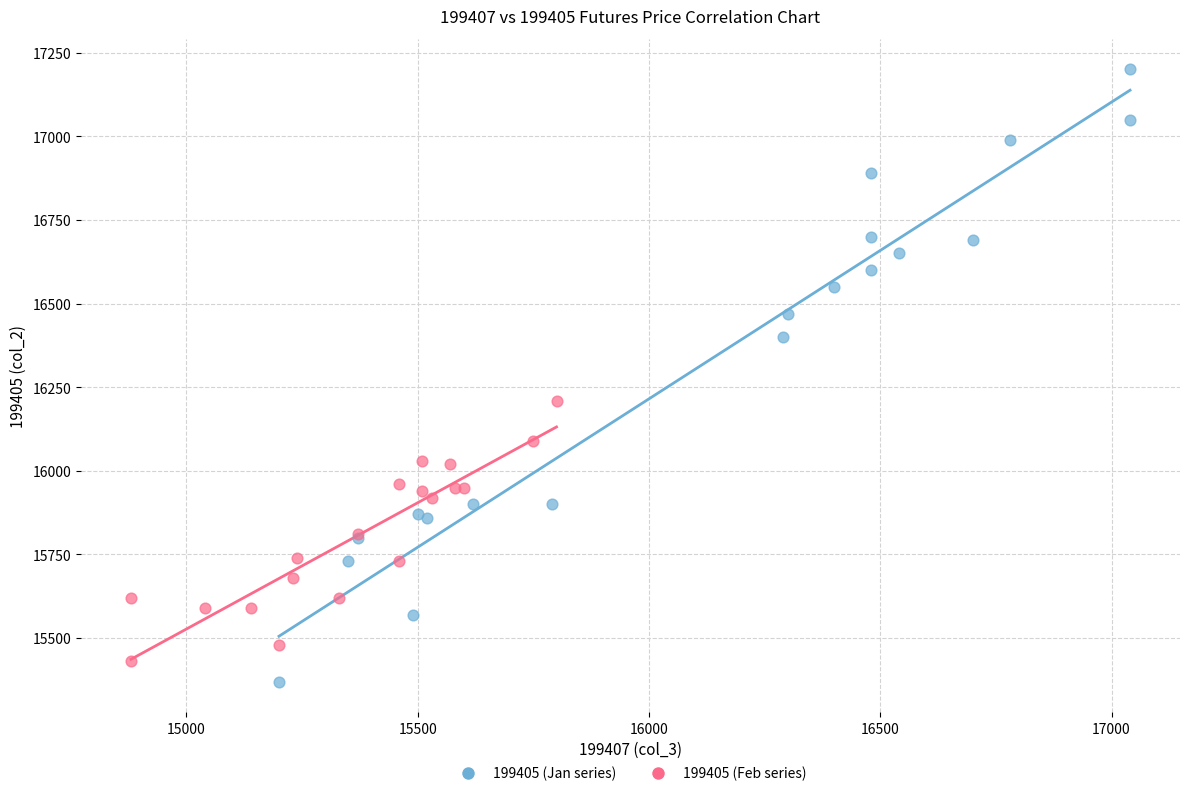

What are all the series names shown in the legend?

199405 (Jan series), 199405 (Feb series)